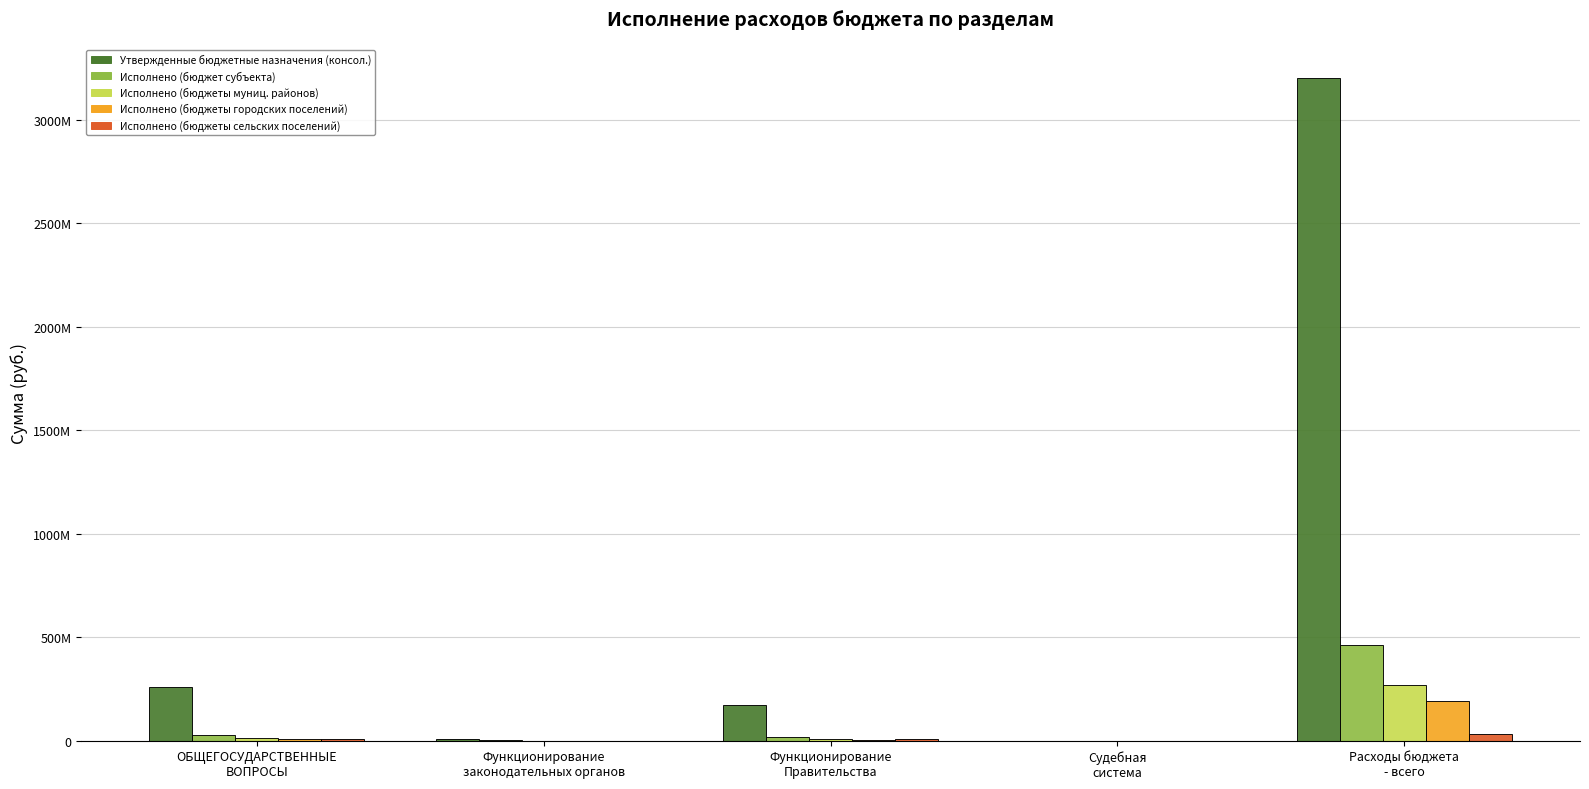

What is the difference between the second highest and minimum values in the Утвержденные бюджетные назначения (консол.) series?

256871624.6